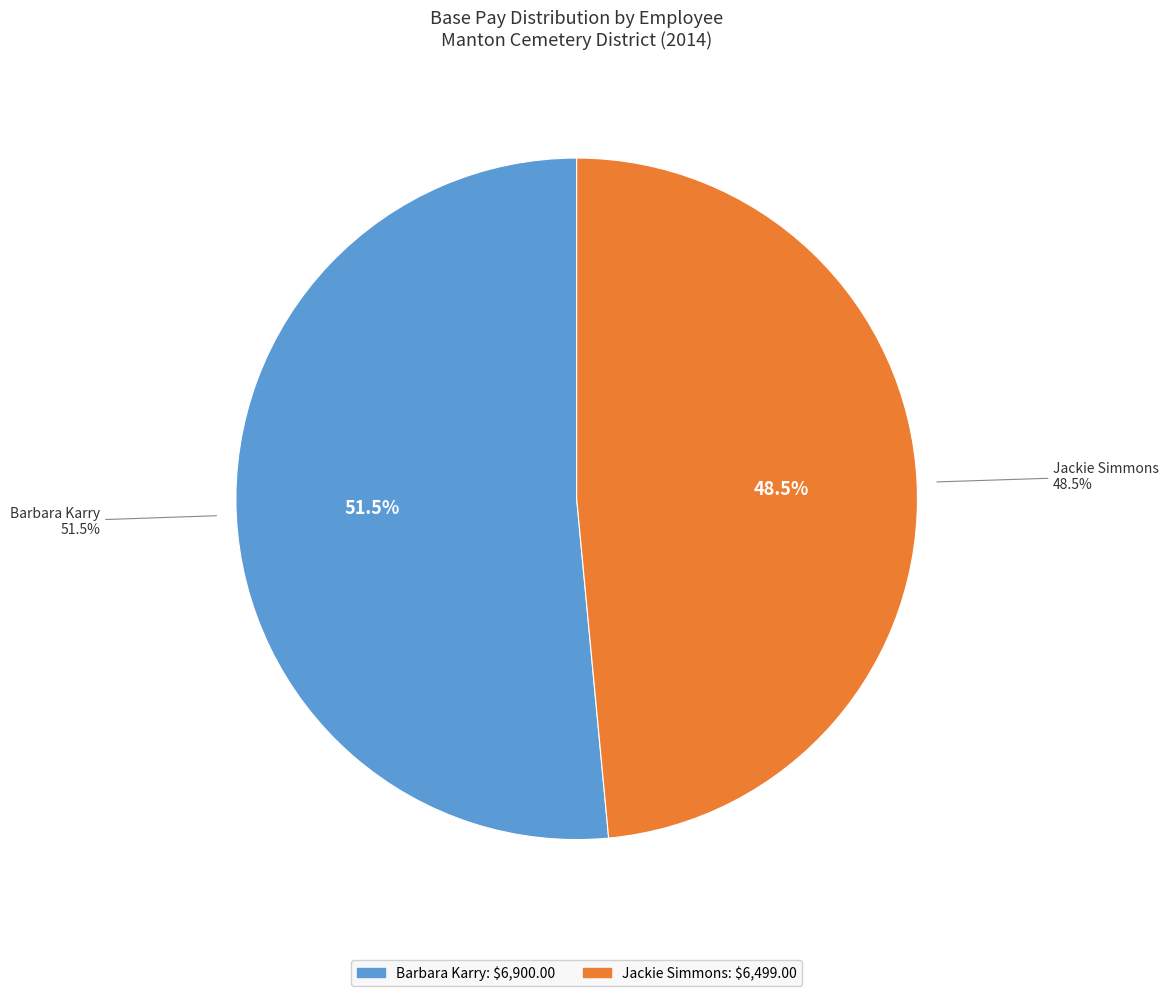

The Jackie Simmons slice represents 49% of the pie. True or false?

True